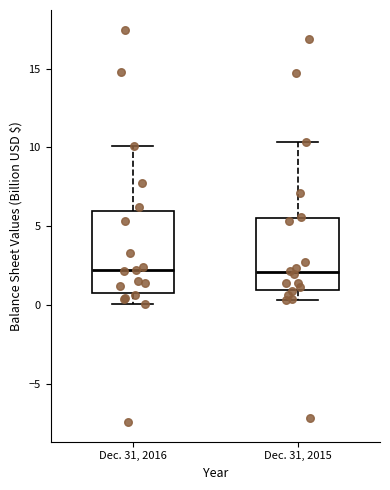

Reading left to right, read every box against the y-axis: the position of its median line, the range the box covers, and the ends of its whiskers. The values are not printed on the chart, so give them approximately, as read against the axis.

Dec. 31, 2016: median 2.0, box 1.0 to 6.0, whiskers 0.0 to 10.0
Dec. 31, 2015: median 2.0, box 1.0 to 5.5, whiskers 0.5 to 10.5